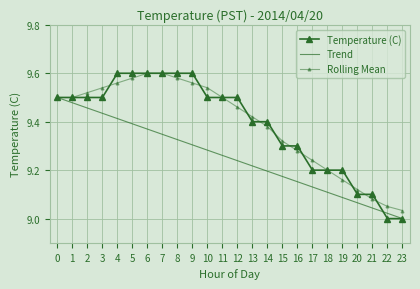

What is the greatest value displayed?

9.6